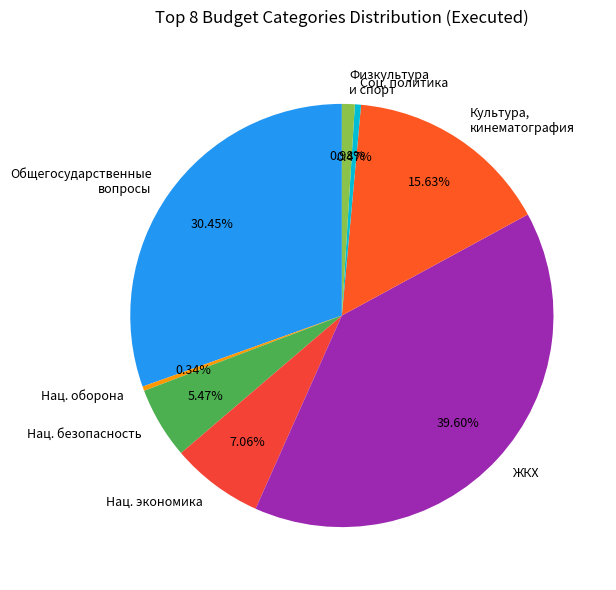

What is the largest slice in the pie chart?

ЖКХ